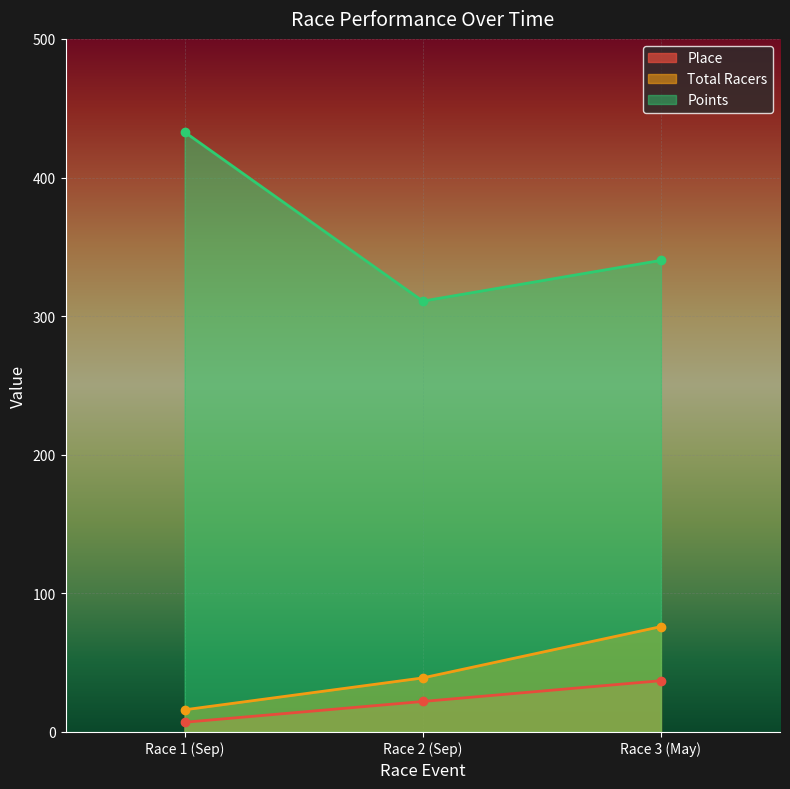

What is the label of the 1st point from the right?

Race 3 (May)